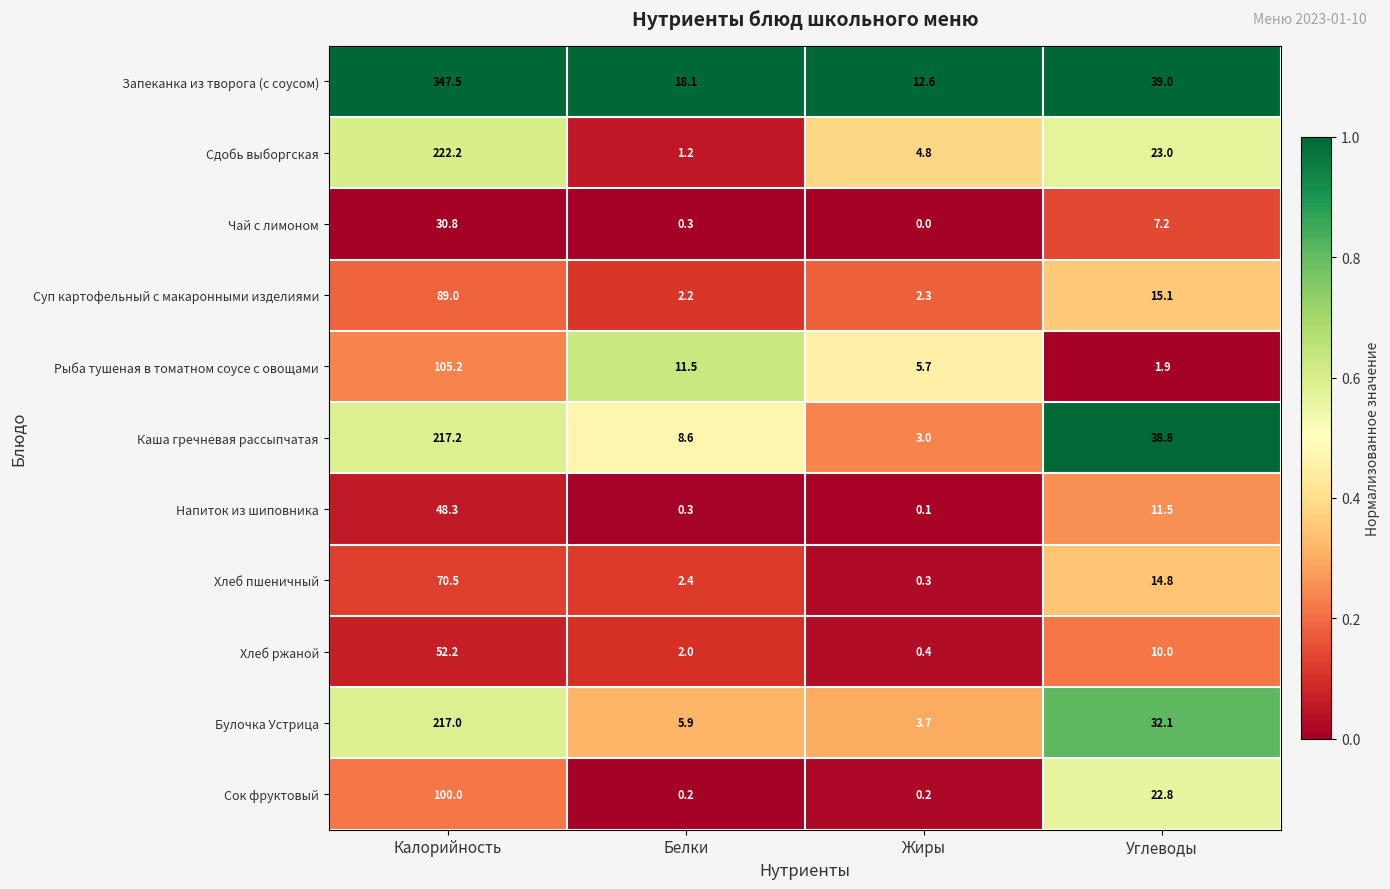

List the labels in order of Каша гречневая рассыпчатая value, largest first.

Калорийность, Углеводы, Белки, Жиры